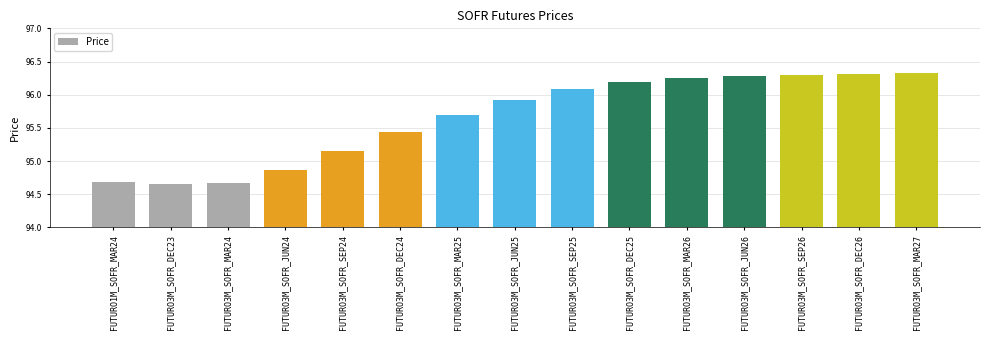

What is the label of the 12th bar from the left?

FUTURO3M_SOFR_JUN26